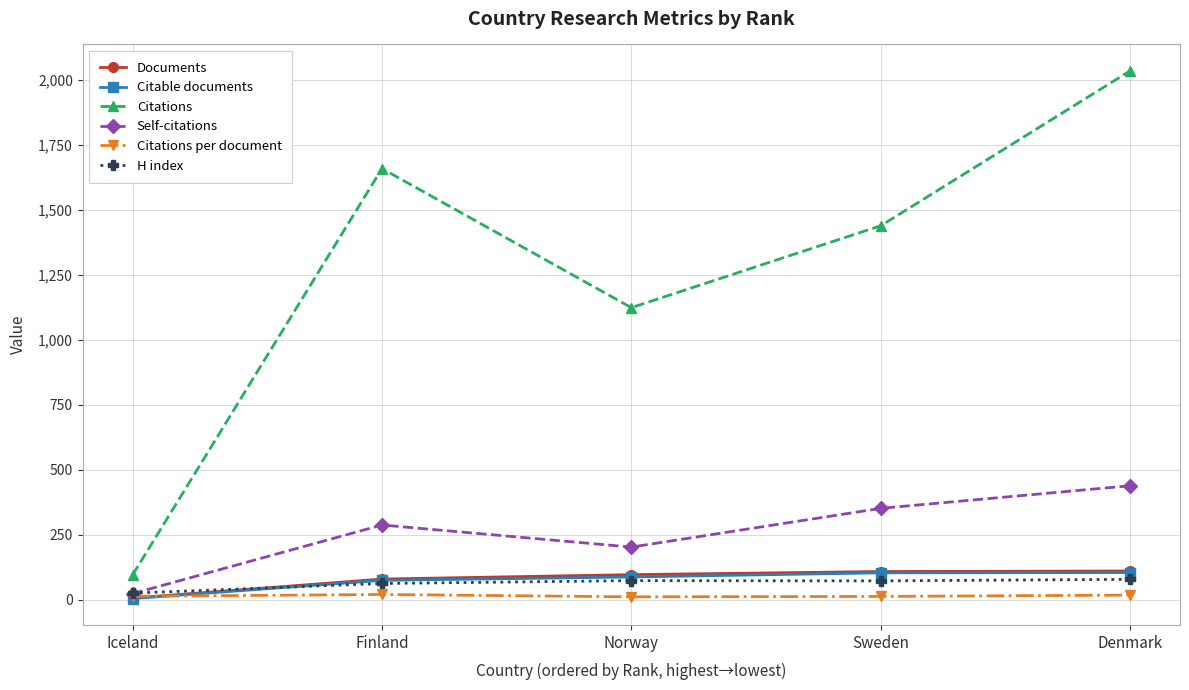

How many intersections are there between H index and Self-citations?

1